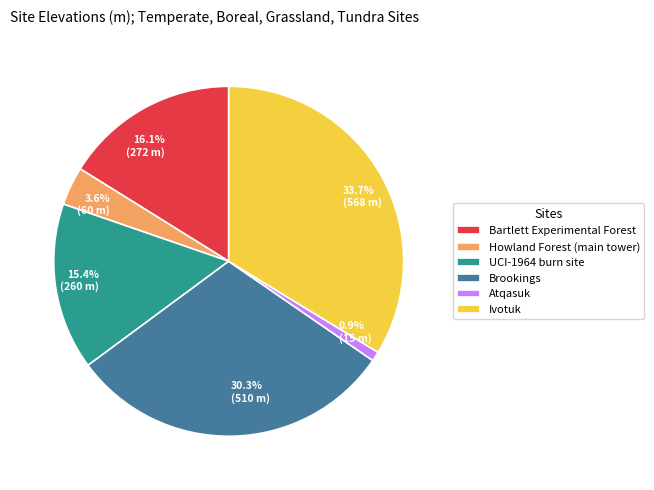

Which slice is the largest?

Ivotuk